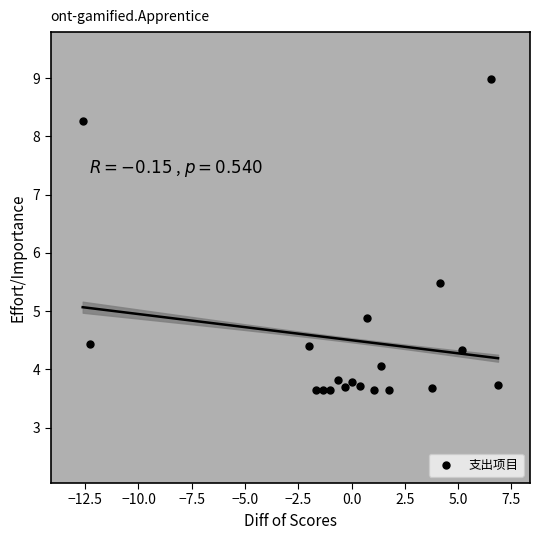

What is the range of Y values (max minus min)?

5.3